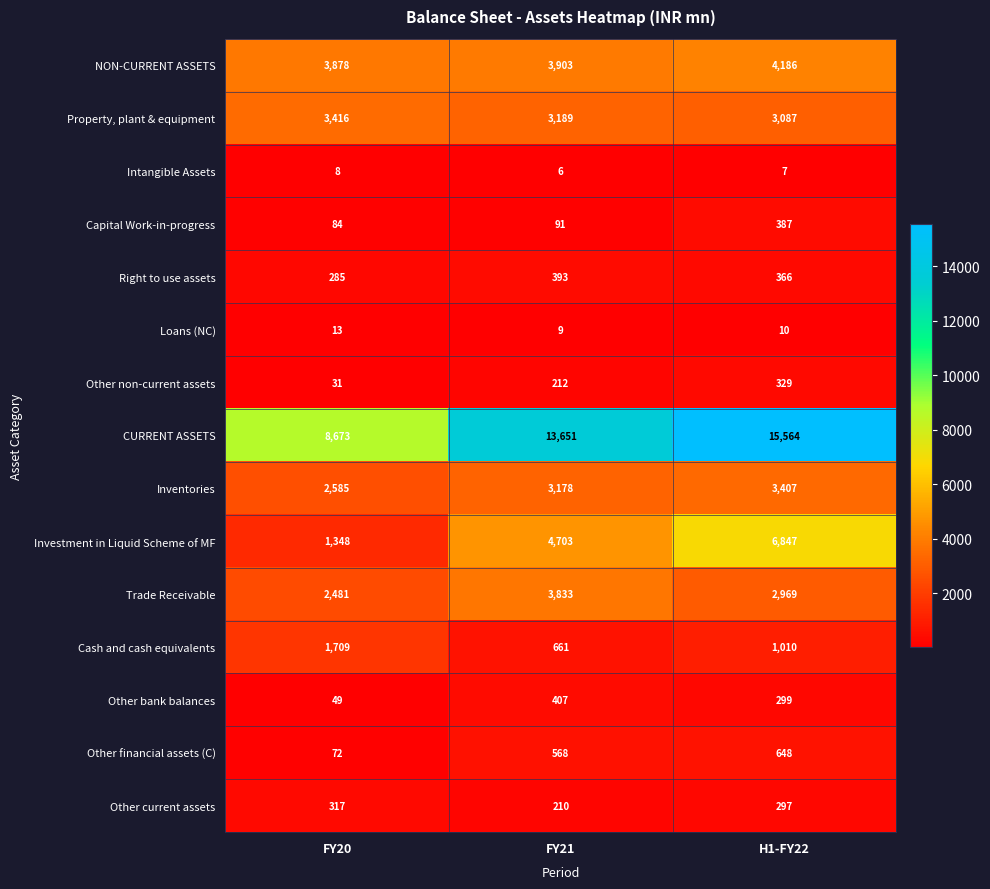

The value of Other current assets at FY20 is 68. True or false?

False